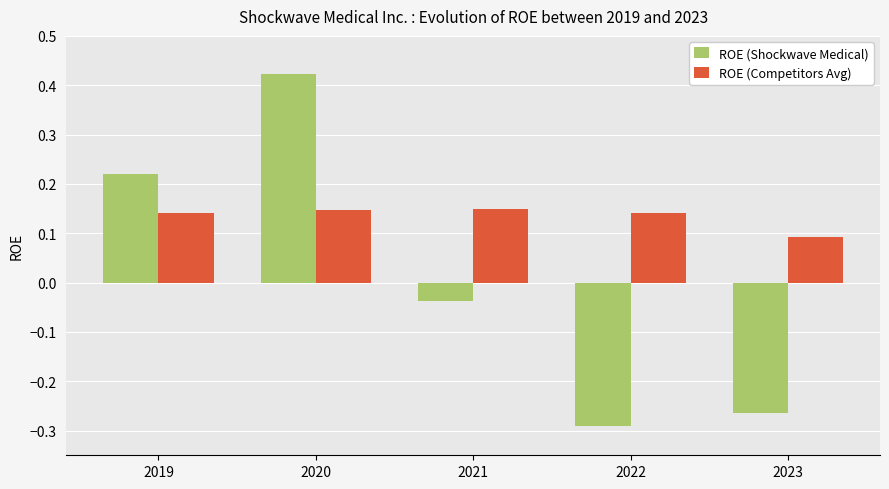

List the series in order of their peak value, highest first.

ROE (Shockwave Medical), ROE (Competitors Avg)